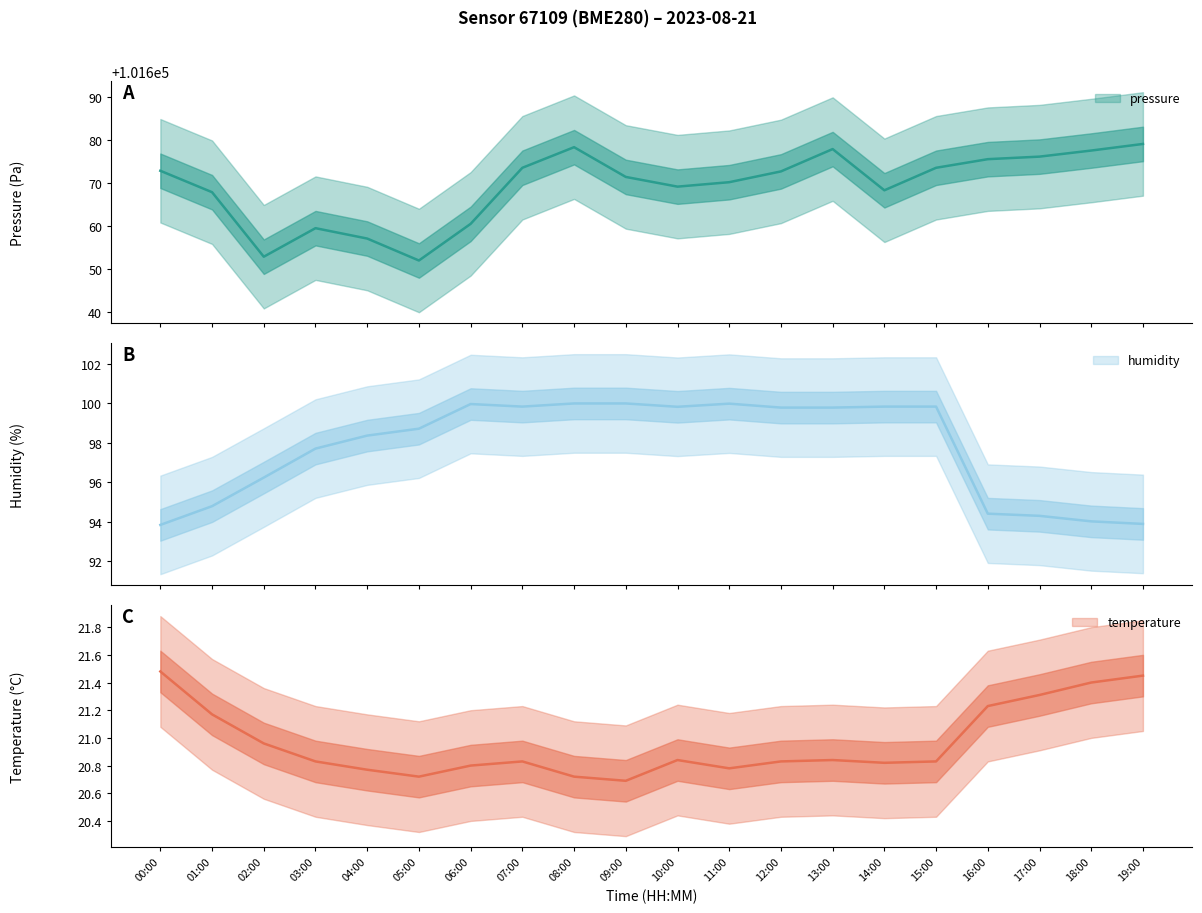

At 02:00, list the series in order from smallest to largest.

temperature, humidity, pressure